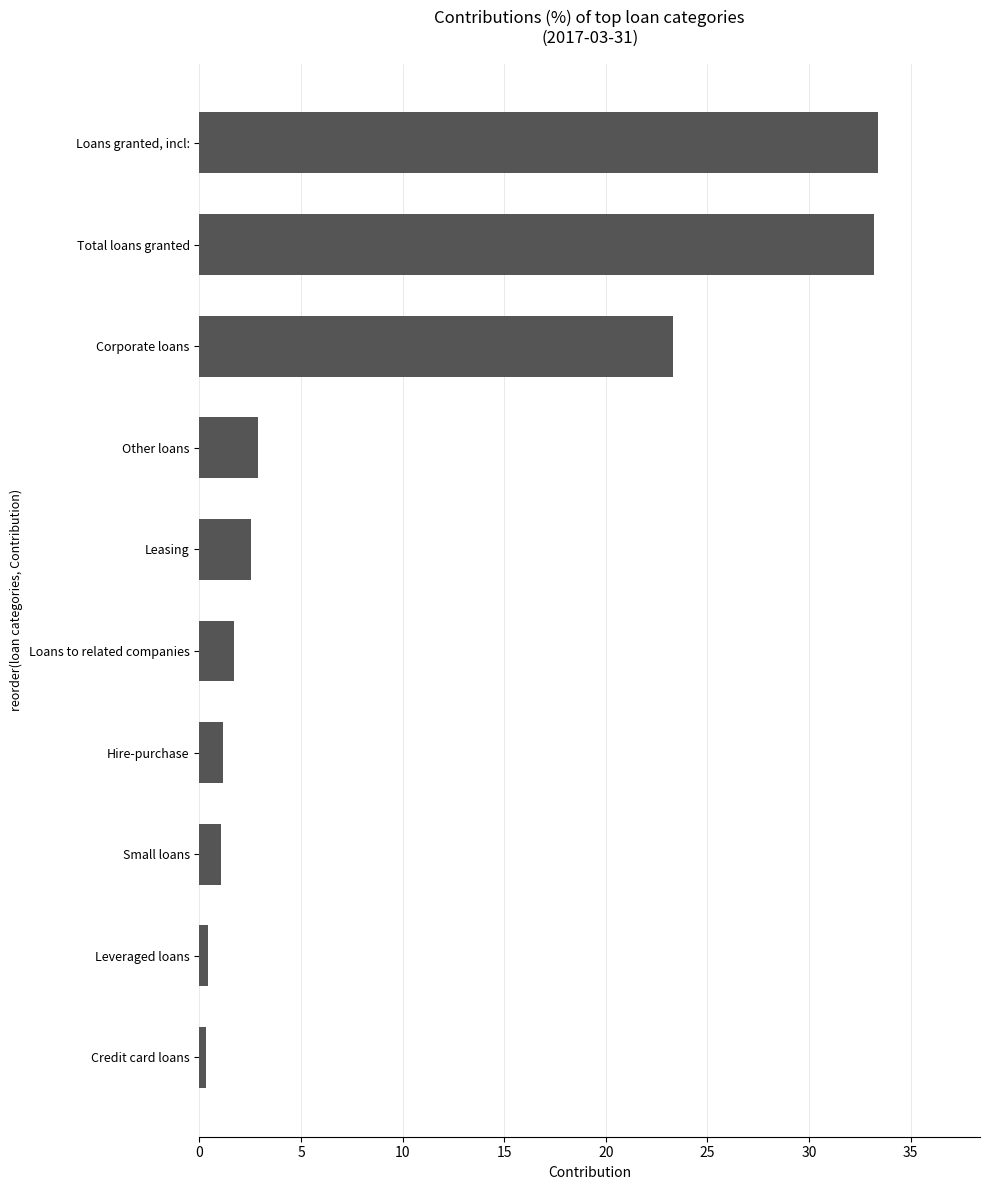

What is the maximum value shown in the chart?

33.4